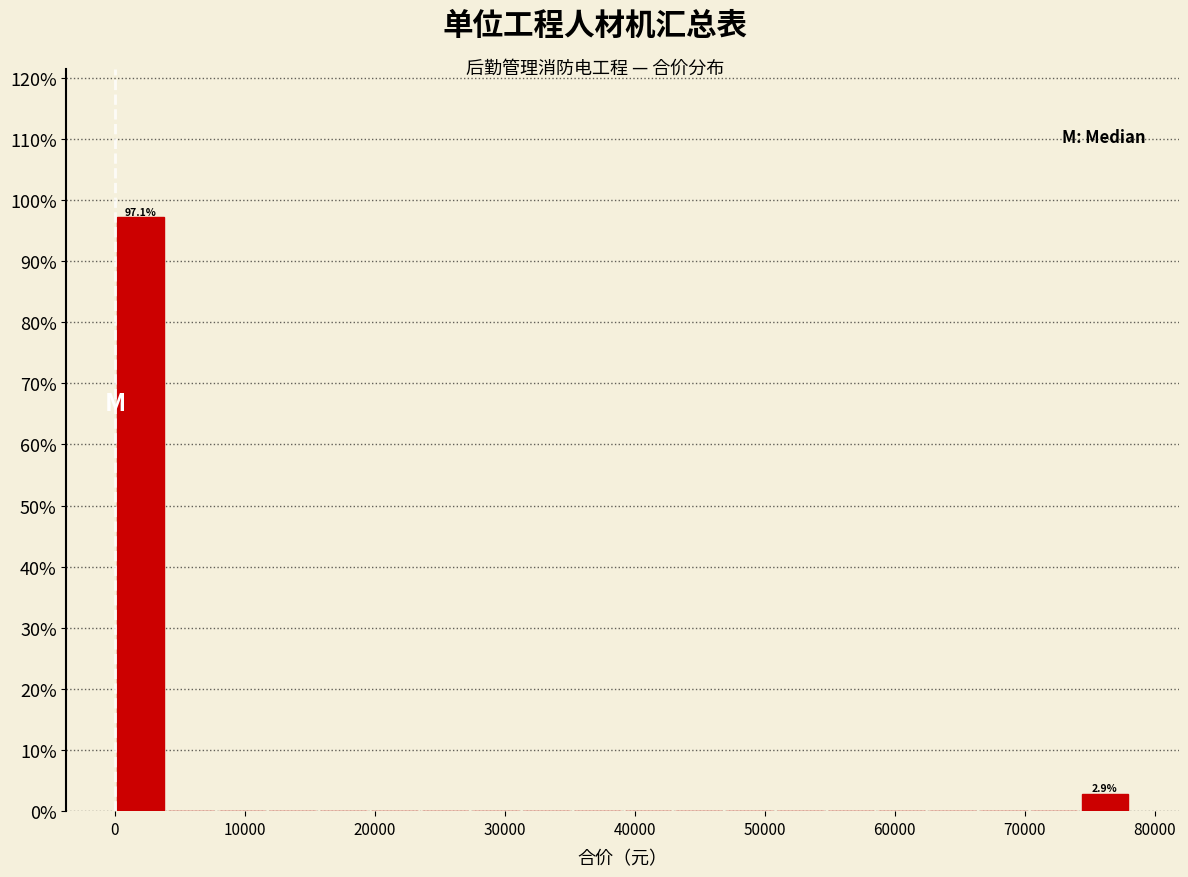

Around what value on the x-axis is the tallest bar? Give the approximate position of its centre, as read against the axis.

2000